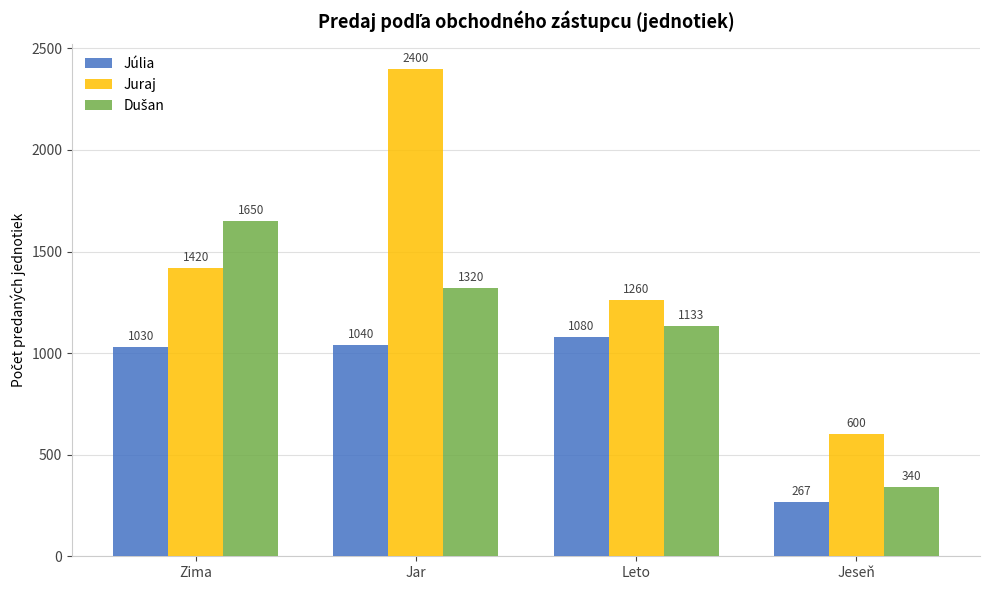

Which series has the widest spread of values?

Juraj